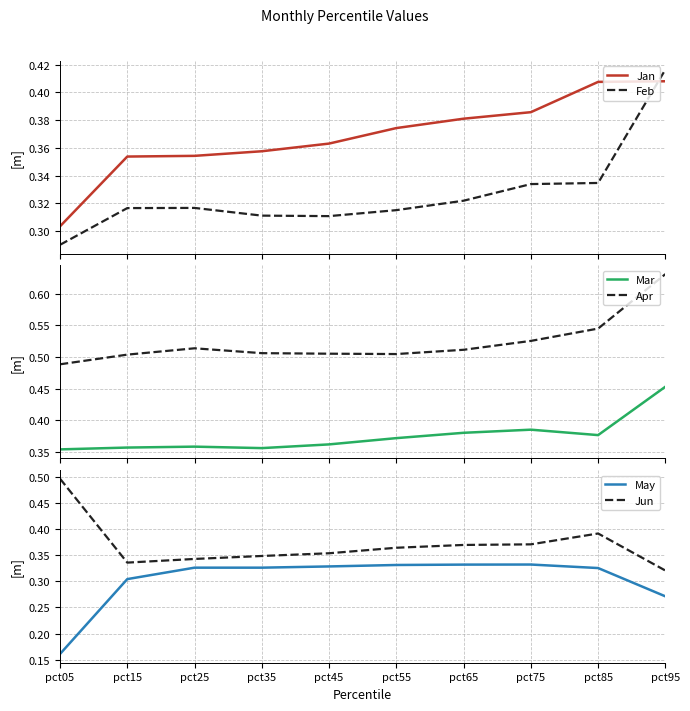

How many lines are shown in the chart?

6